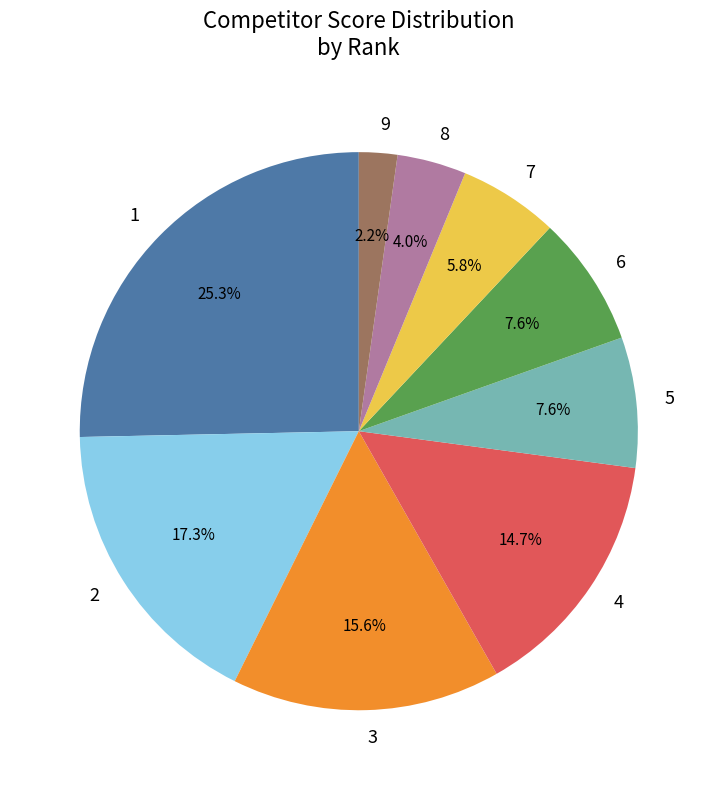

Is there a majority slice in this chart?

No